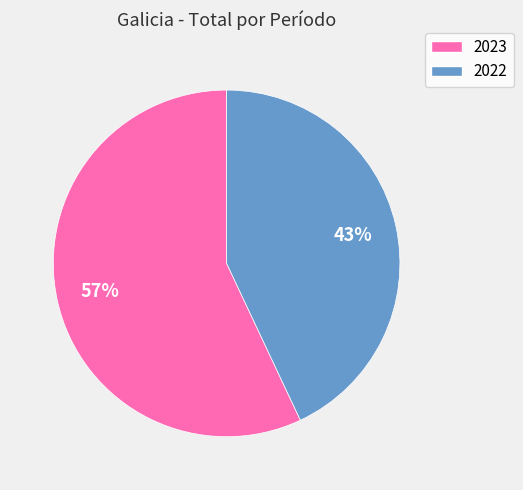

Between 2023 and 2022, which is larger?

2023